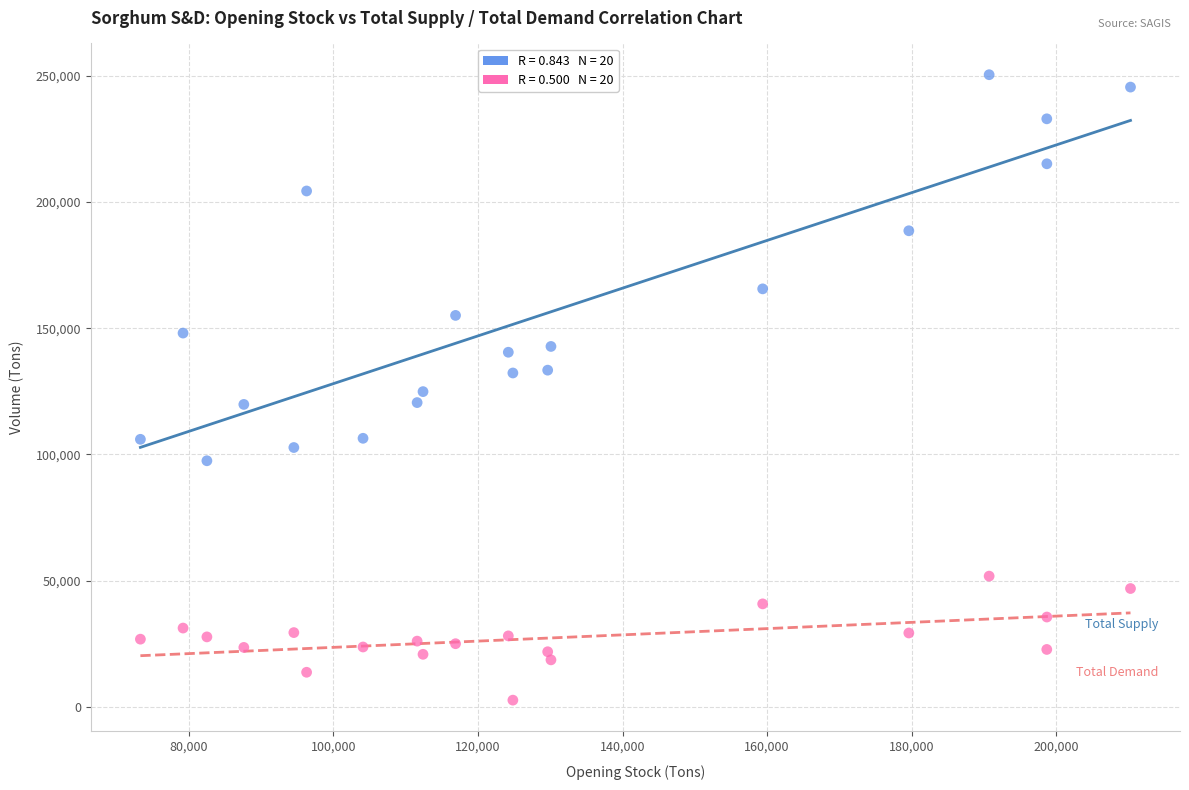

Across all data points, what is the range of X values (max minus min)?

136978